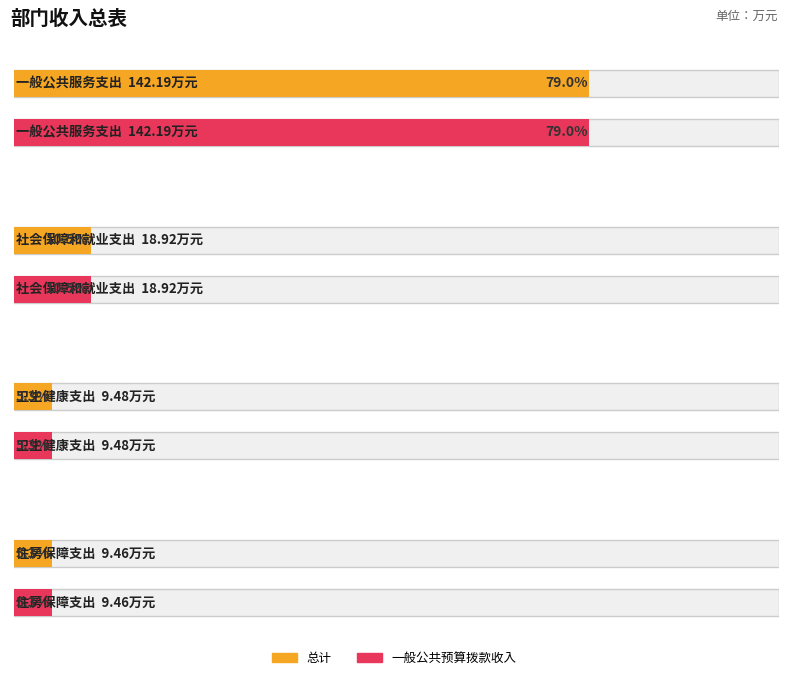

What are all the series names shown in the legend?

总计, 一般公共预算拨款收入